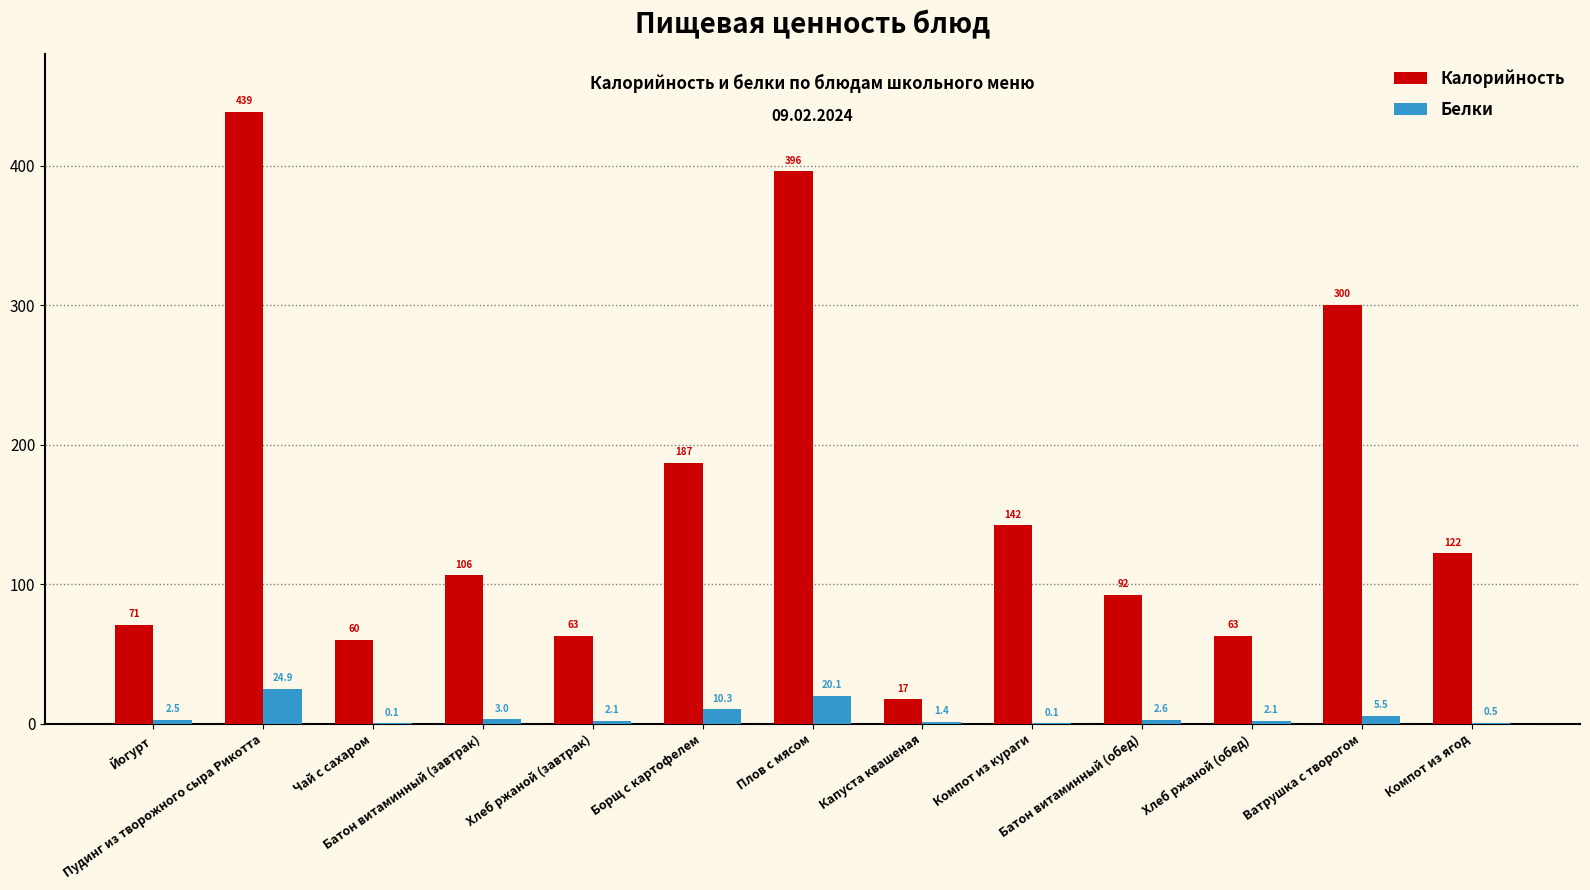

Which series has the largest total across all categories?

Калорийность